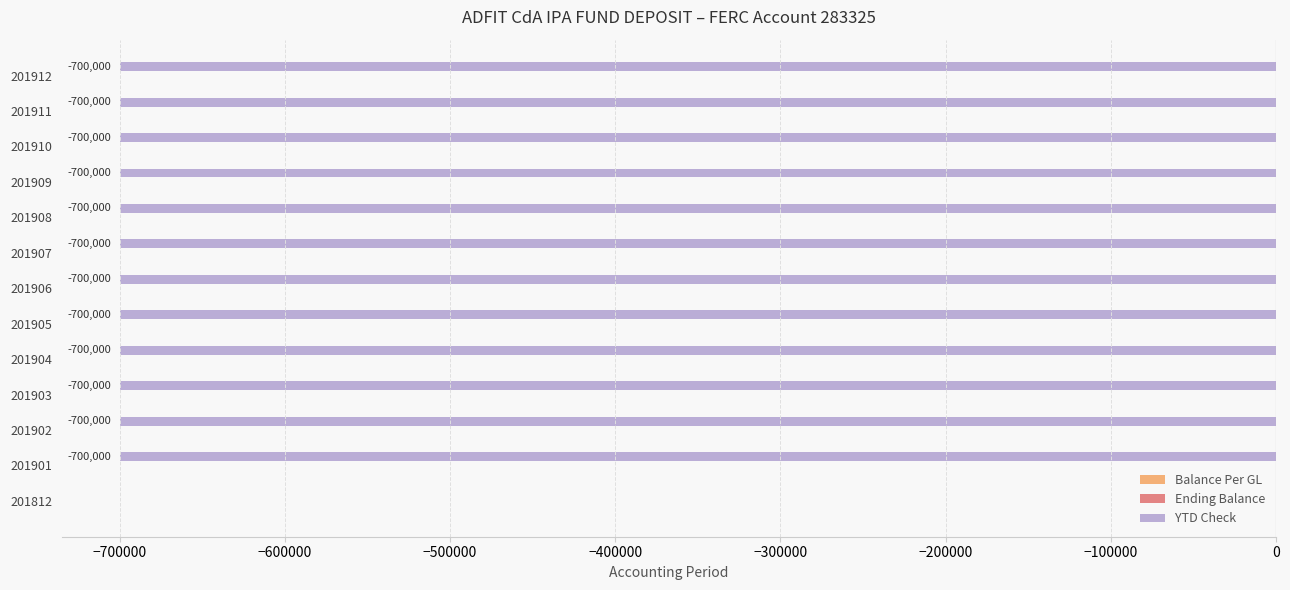

Is it true that the value at 201912 is -307368?

False